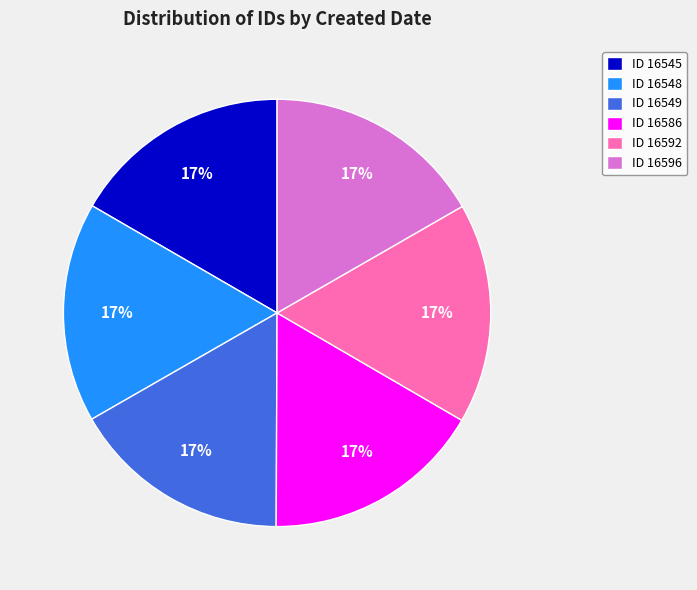

What is the ratio of the value at ID 16549 to the value at ID 16592?

1.0